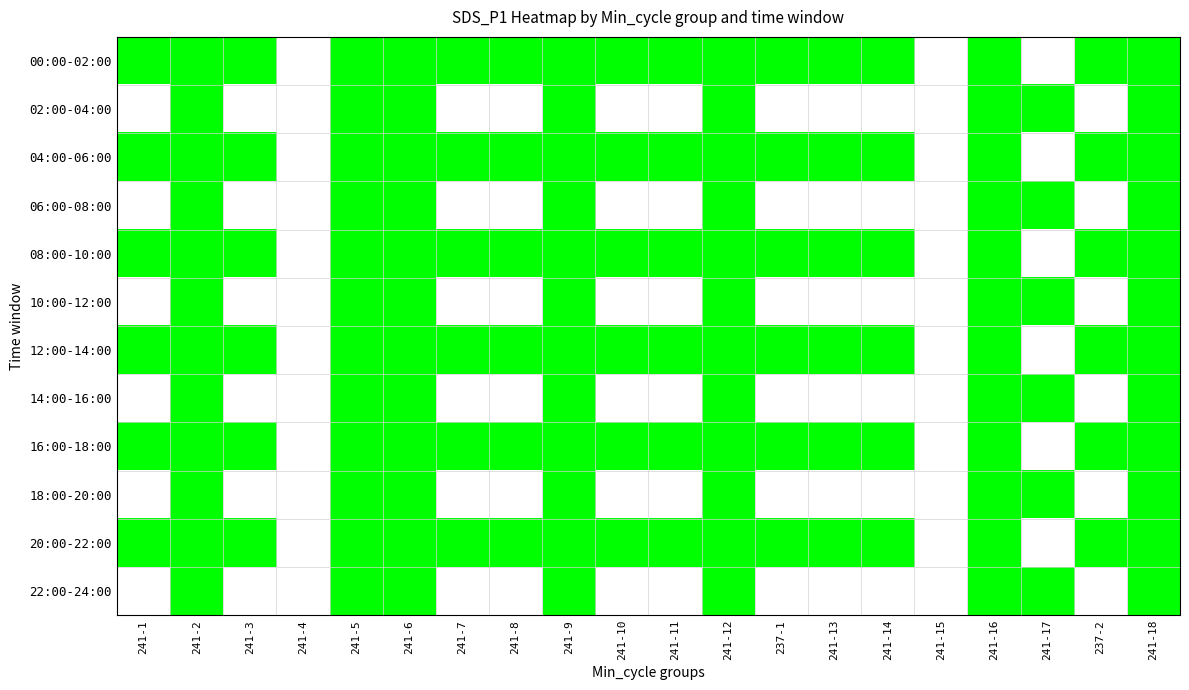

Rank the series by their maximum value, from highest to lowest.

00:00-02:00, 02:00-04:00, 04:00-06:00, 06:00-08:00, 08:00-10:00, 10:00-12:00, 12:00-14:00, 14:00-16:00, 16:00-18:00, 18:00-20:00, 20:00-22:00, 22:00-24:00